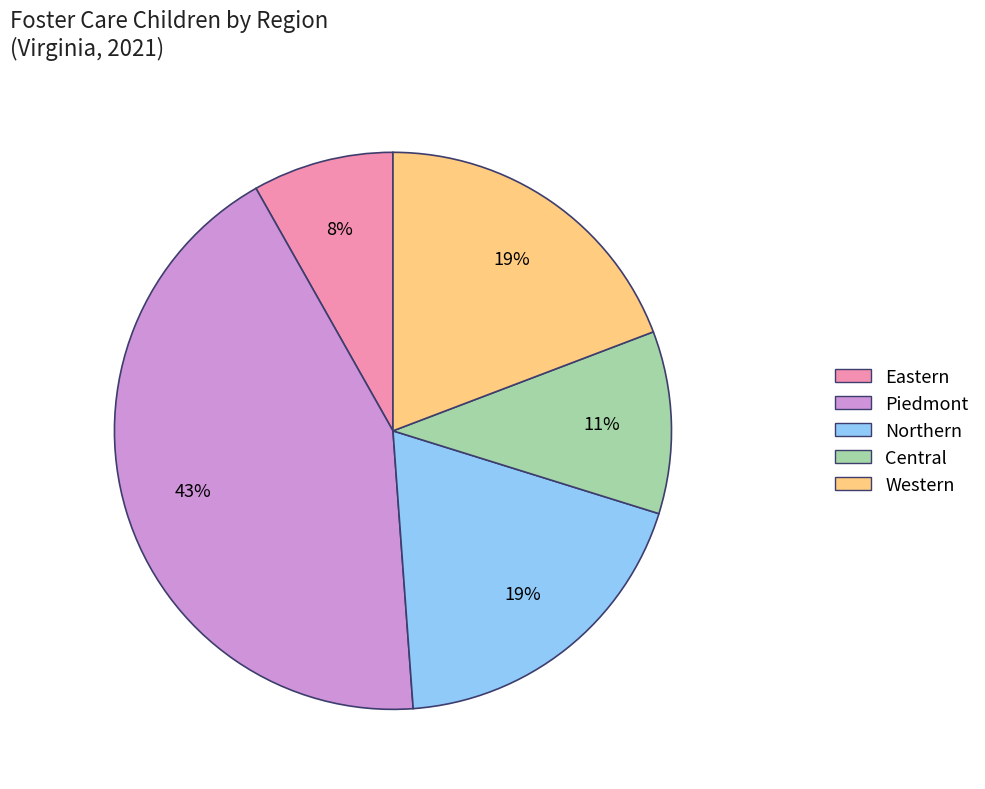

To the nearest percent, what is the average slice percentage?

20%